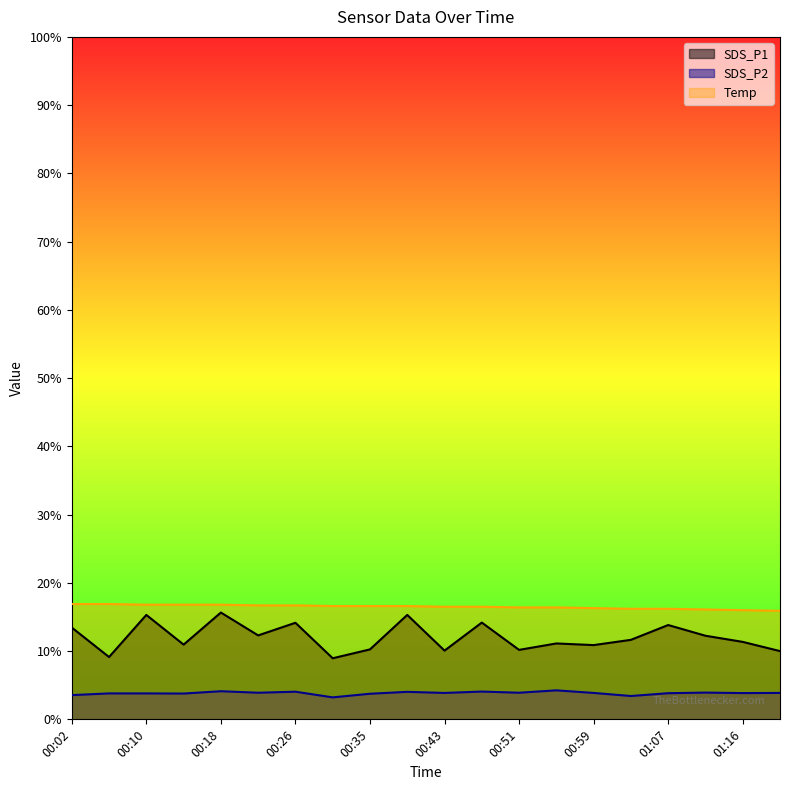

Reading left to right, extract all data points from this chart.

SDS_P1: 13.4	9.1	15.3	10.9	15.7	12.3	14.2	8.9	10.2	15.3	10.1	14.2	10.2	11.1	10.9	11.7	13.8	12.2	11.3	10.0
SDS_P2: 3.5	3.8	3.8	3.8	4.1	3.9	4.0	3.2	3.8	4.0	3.9	4.1	3.9	4.2	3.9	3.4	3.8	3.9	3.9	3.9
Temp: 16.9	16.9	16.8	16.8	16.8	16.7	16.7	16.6	16.6	16.6	16.5	16.5	16.4	16.4	16.3	16.2	16.2	16.1	16.0	15.9